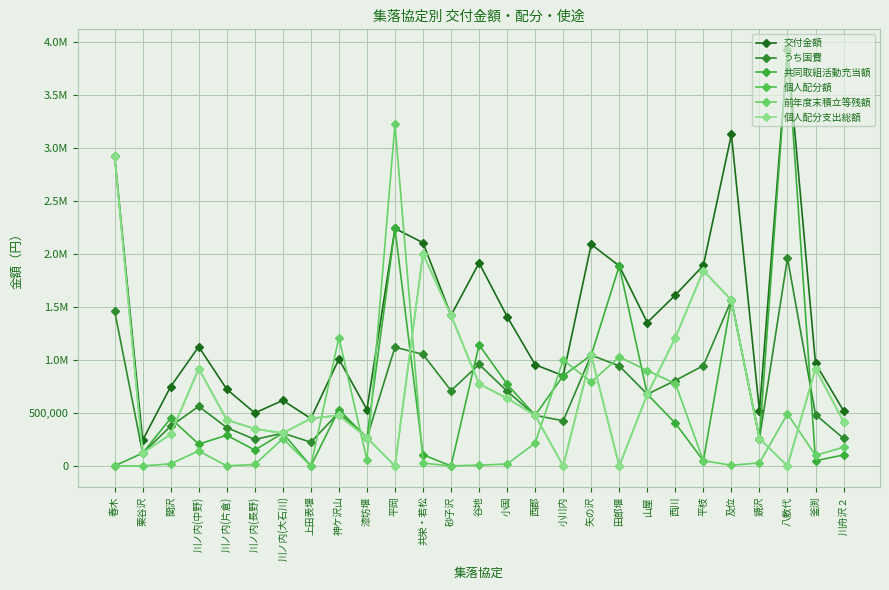

Is this an area chart (filled region under the line)?

No